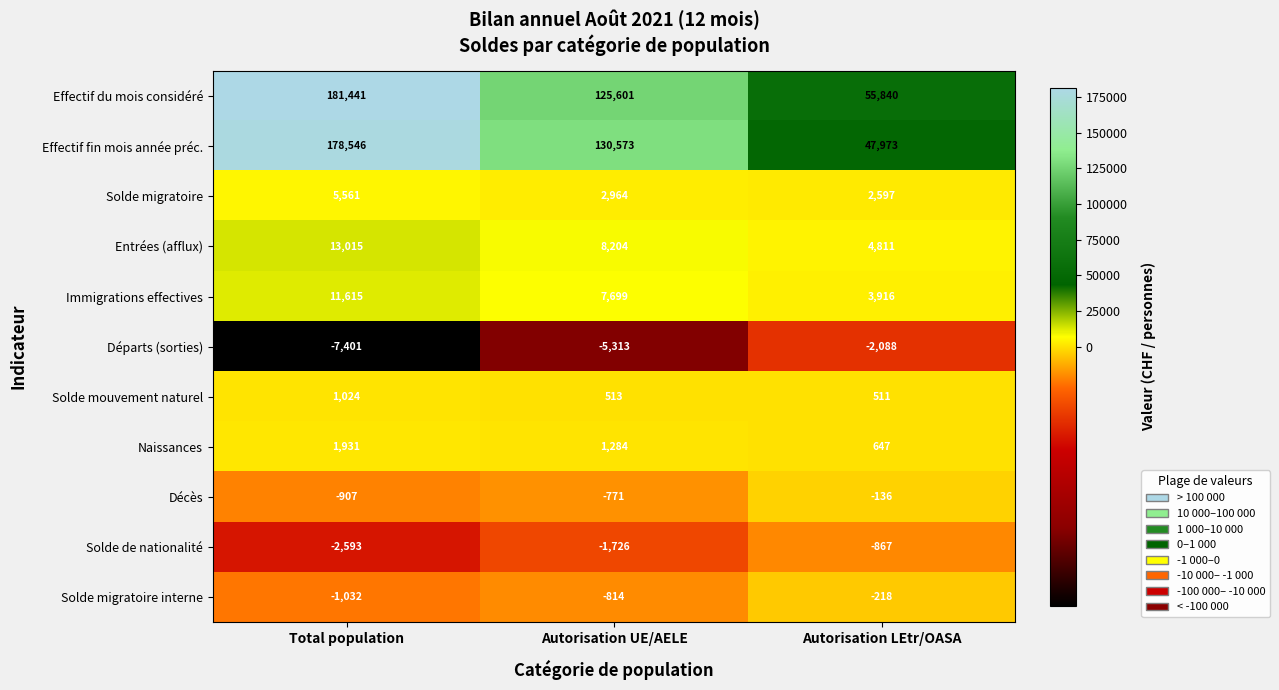

Which series has the largest total across all categories?

Effectif du mois considéré